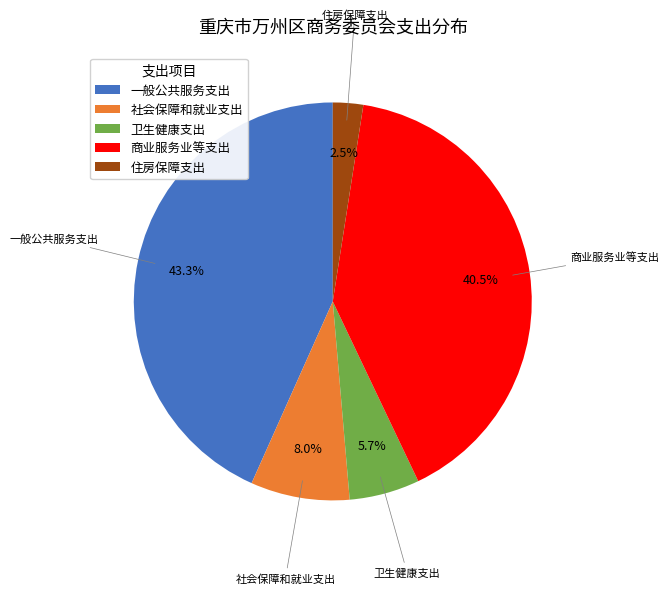

Which slice is the smallest?

住房保障支出